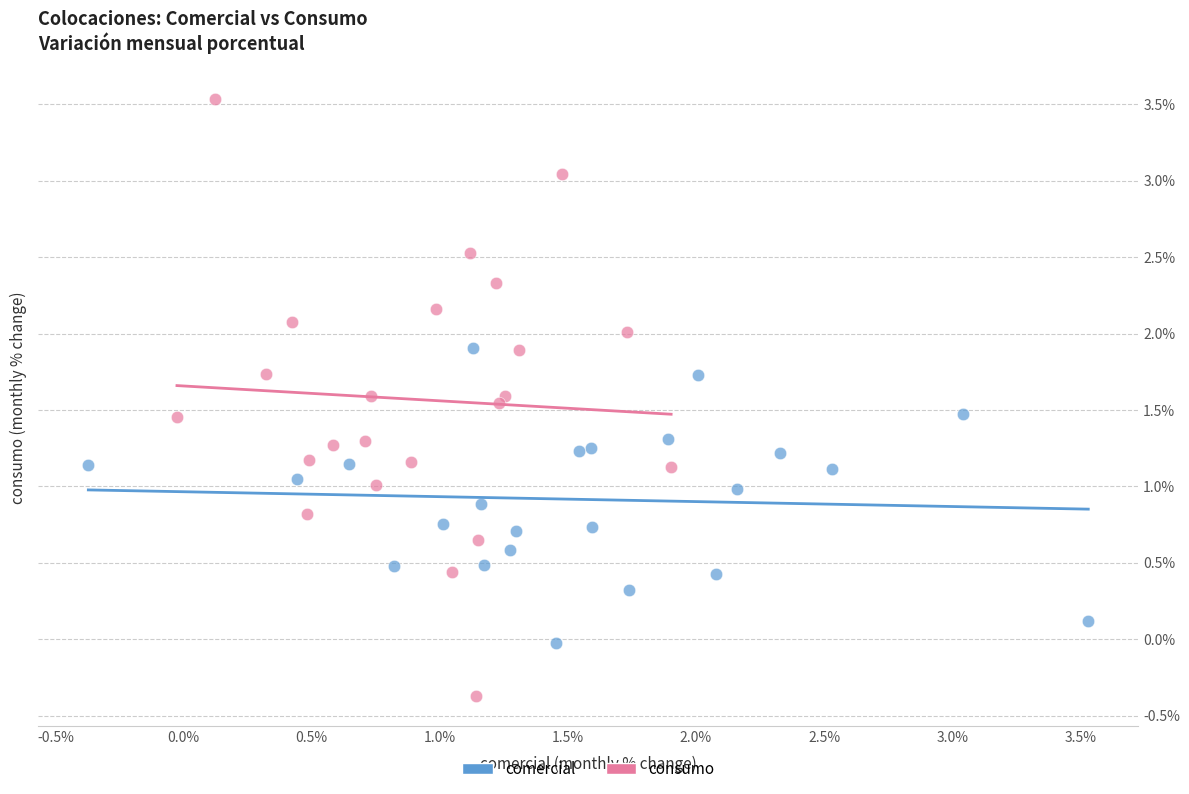

Which series contains the lowest Y value?

consumo